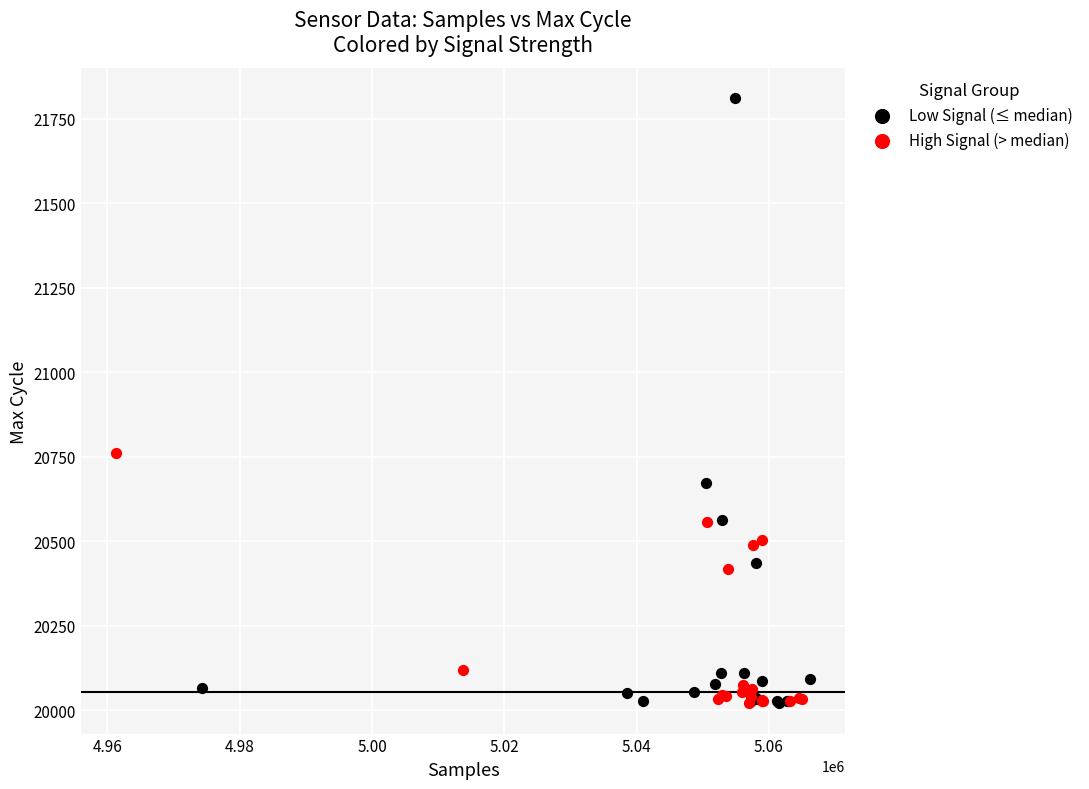

Which series contains the highest Y value?

Low Signal (≤ median)